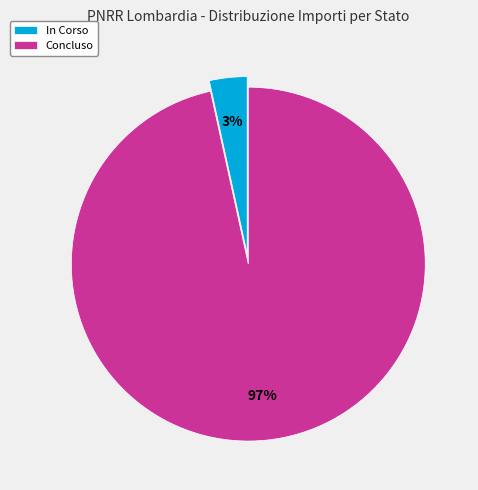

Rank the categories by value from highest to lowest.

Concluso, In Corso